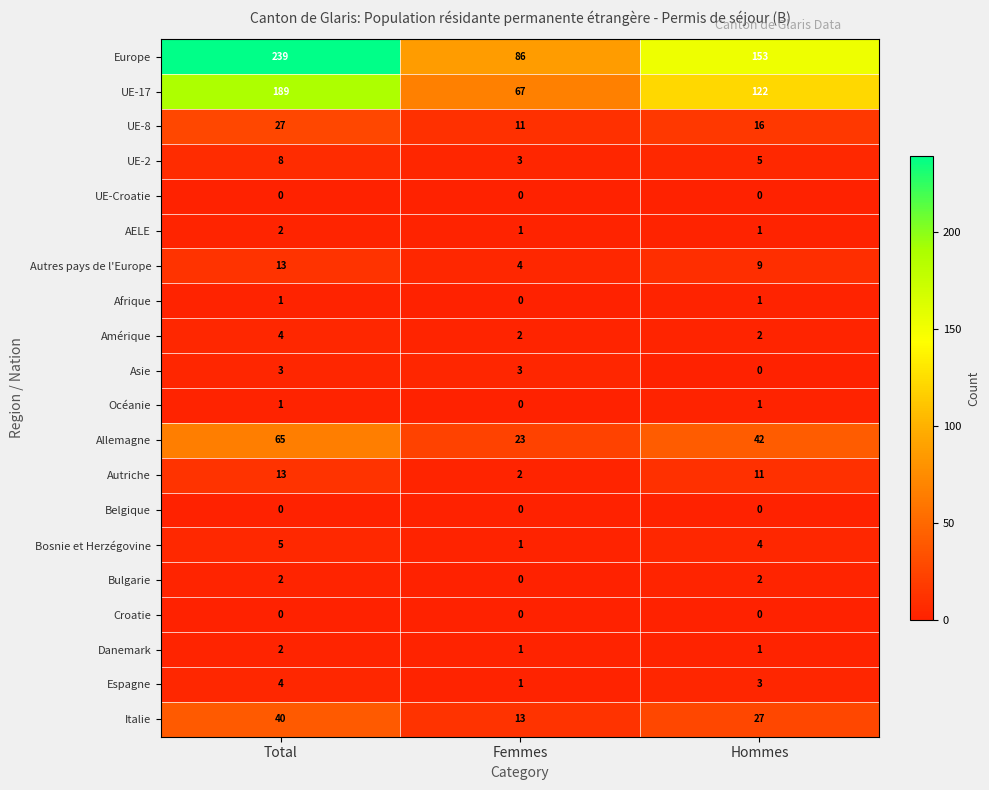

At which label does Océanie reach its minimum?

Femmes